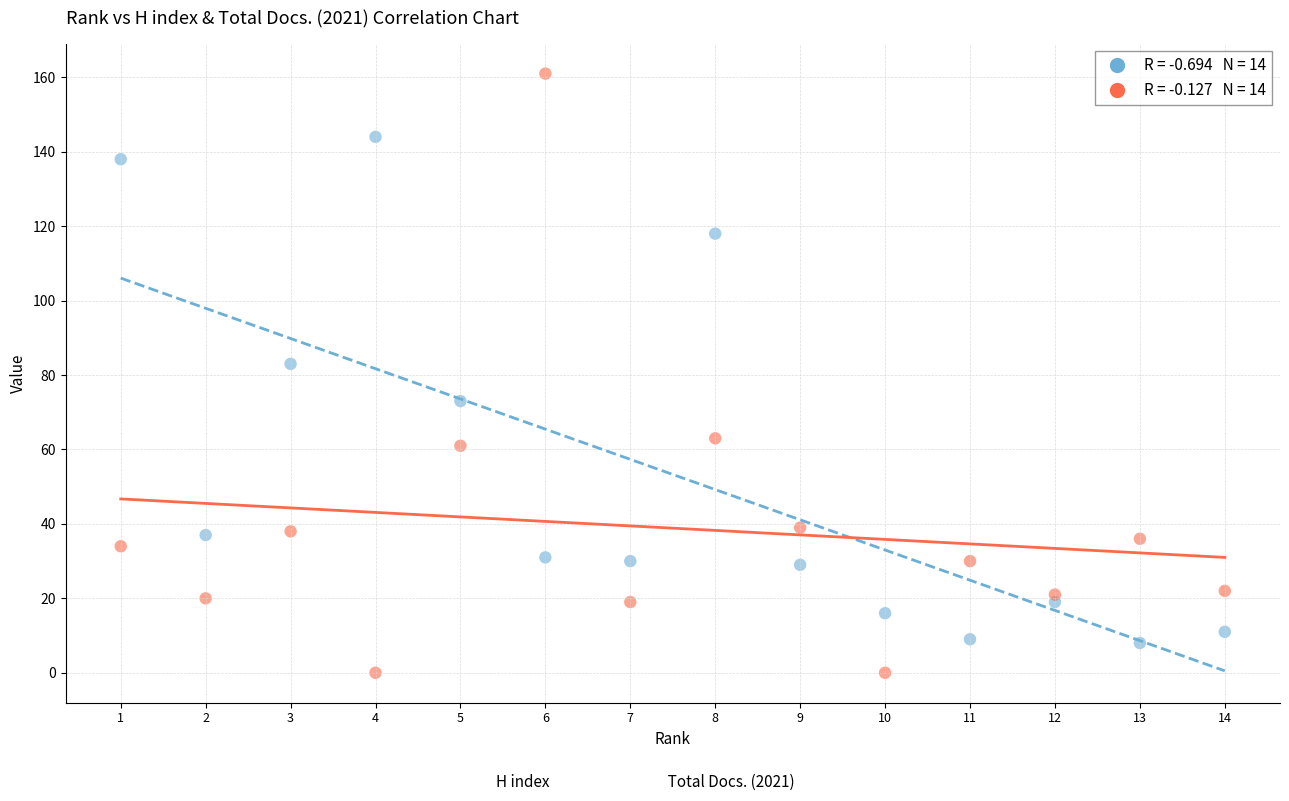

Across all data points, what is the range of Y values (max minus min)?

161